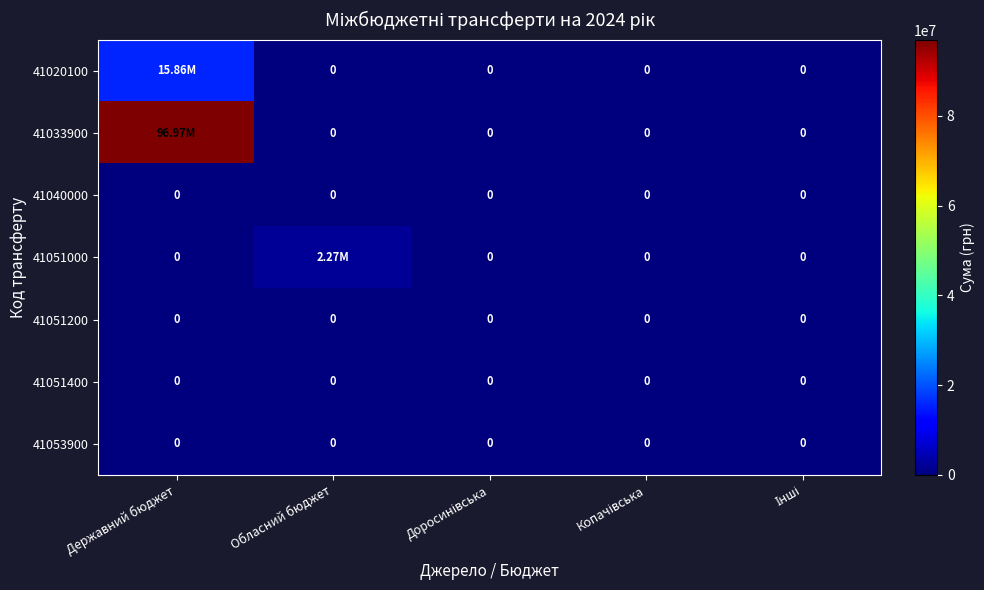

Which series has the widest spread of values?

41033900